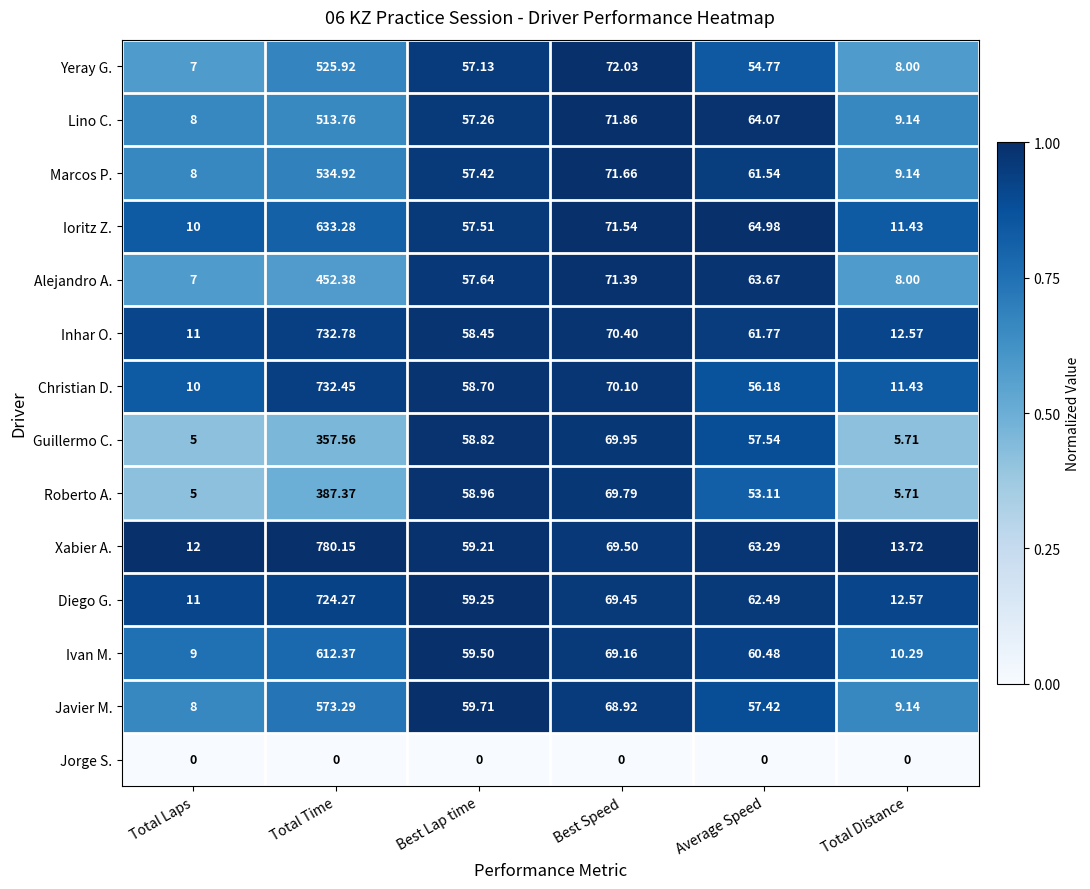

How many distinct data groups are displayed?

14